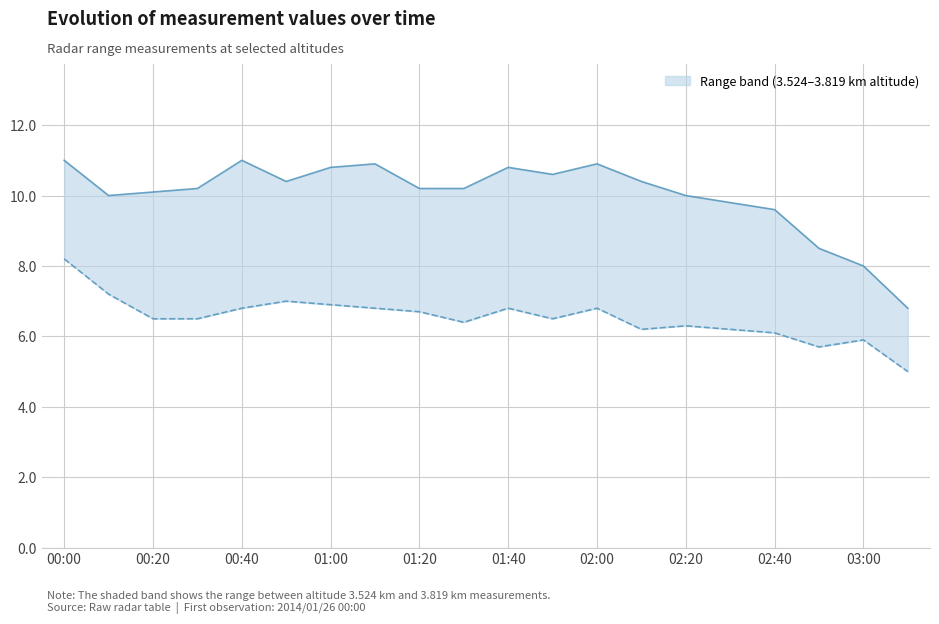

Is the value of 3.524 km altitude at 03:00 greater than the value of 3.819 km altitude at 15?

Yes